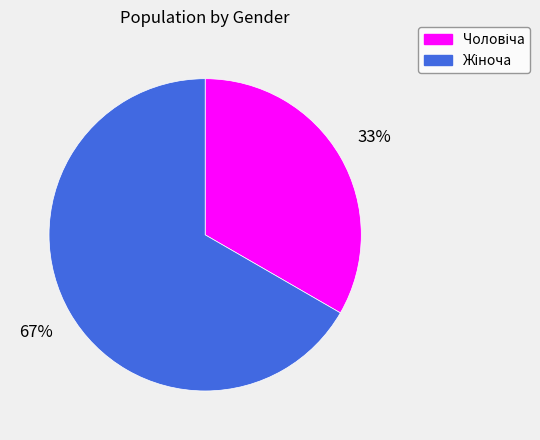

Is there a majority slice in this chart?

Yes